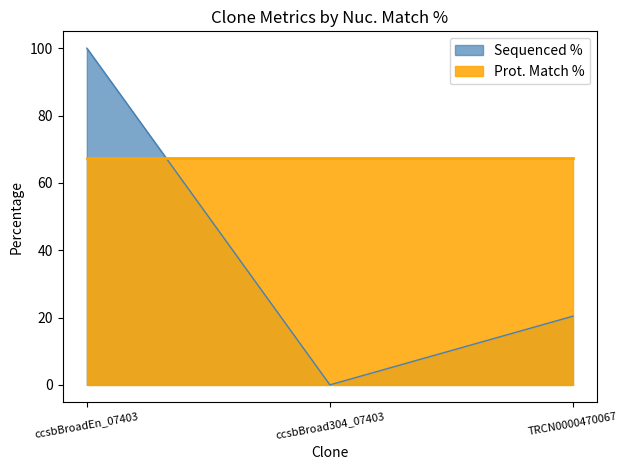

Reading right to left, what are all the values shown in this chart?

20.4	0.0	100.0